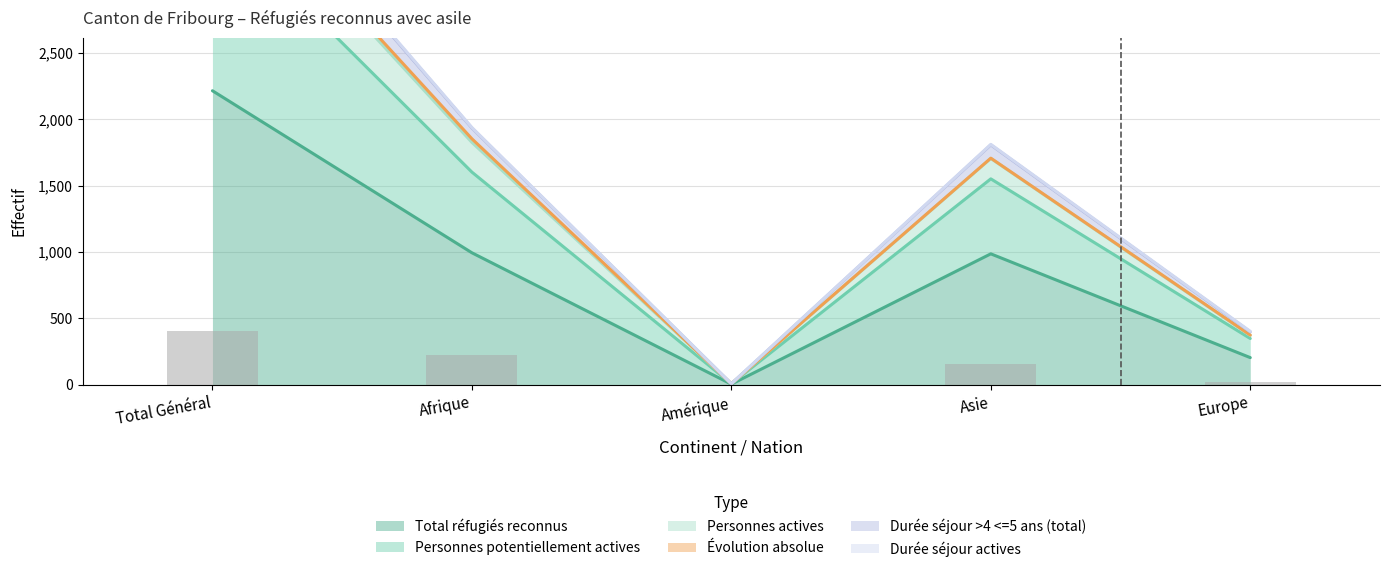

Reading left to right, what are all the values shown in this chart?

Total réfugiés reconnus: 2216	995	5	987	205
Personnes potentiellement actives: 4206	1939	8	1812	403
Personnes actives: 406	224	0	154	23
Durée séjour >4 <=5 ans (total): 3550	1603	8	1552	349